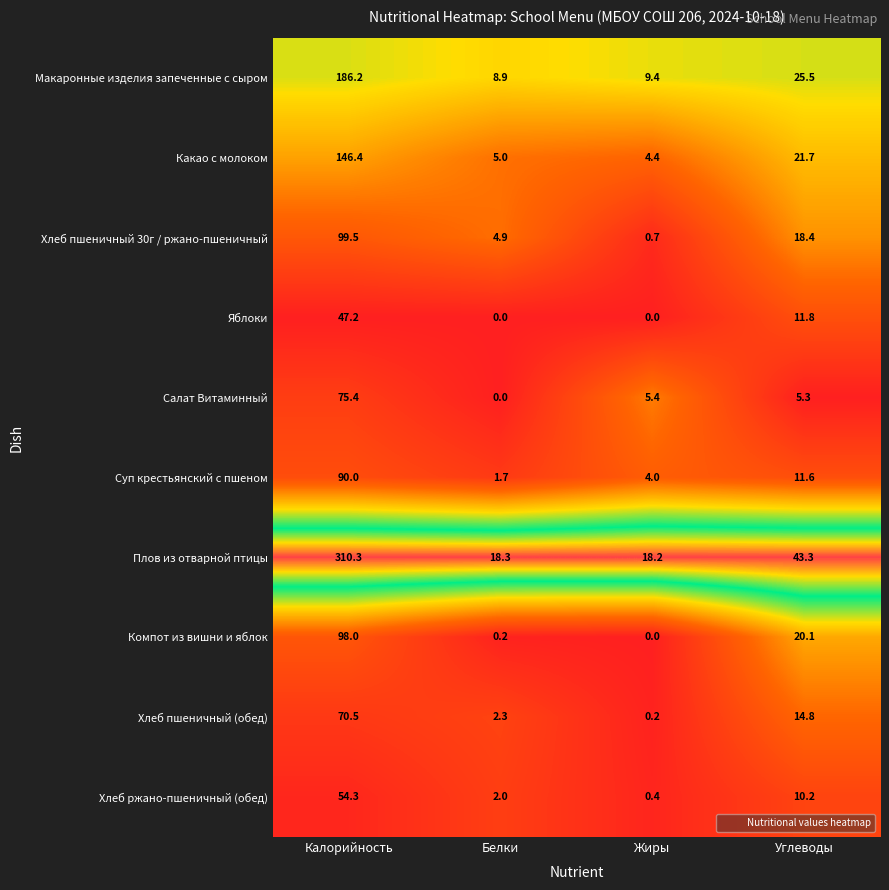

At which label does Какао с молоком first exceed 21?

Калорийность